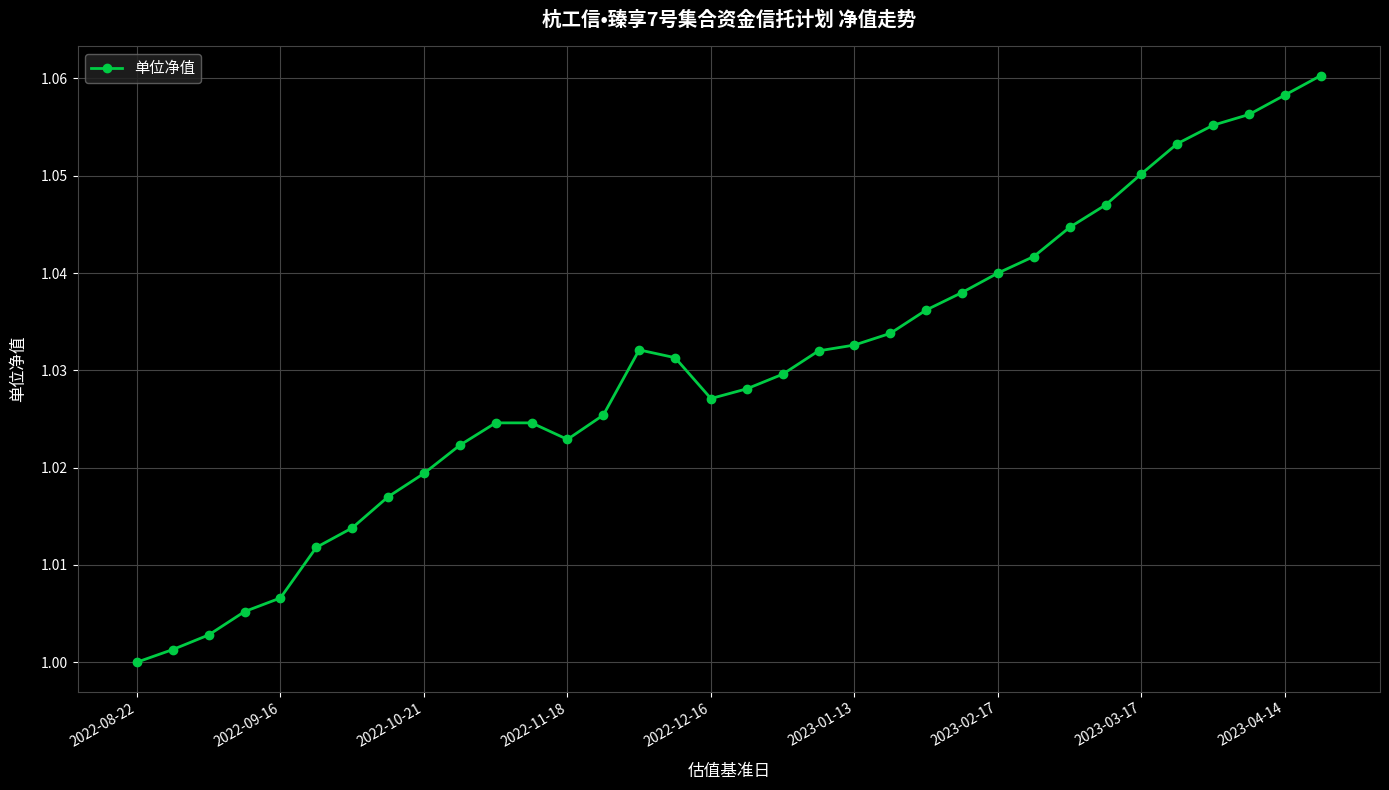

True or false: there are more than 2 points higher than both neighbors.

False